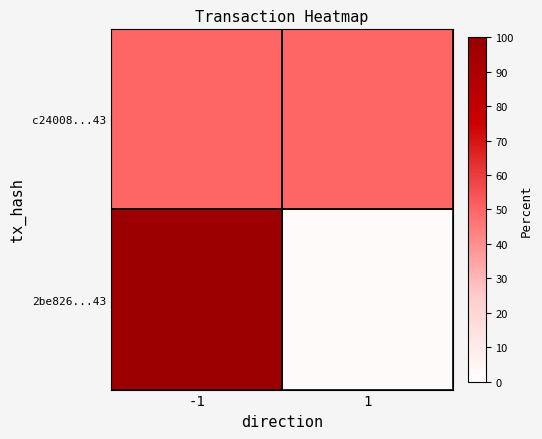

Count the number of categories in the chart.

2